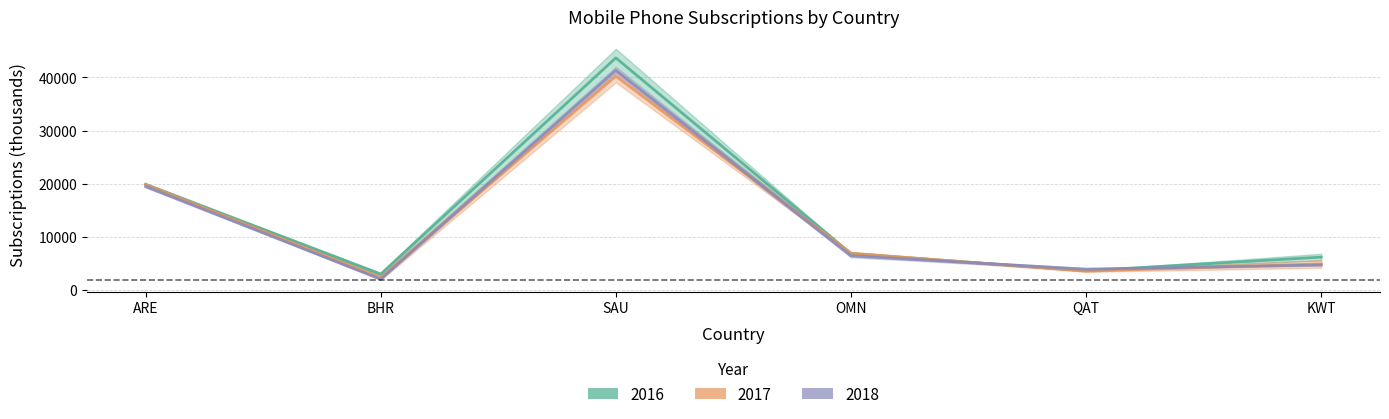

Between which two adjacent categories do 2016 and 2018 first intersect?

OMN and QAT